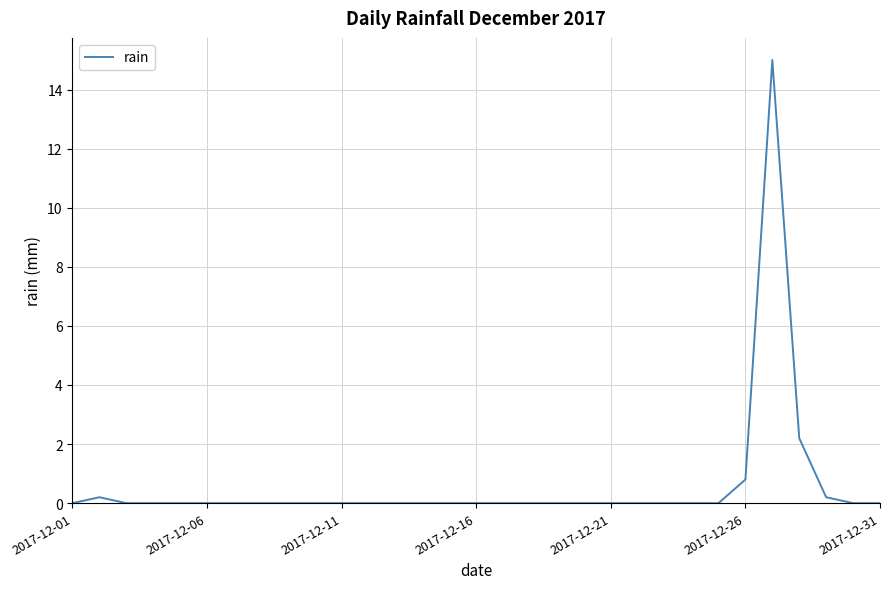

What is the greatest value displayed?

15.0